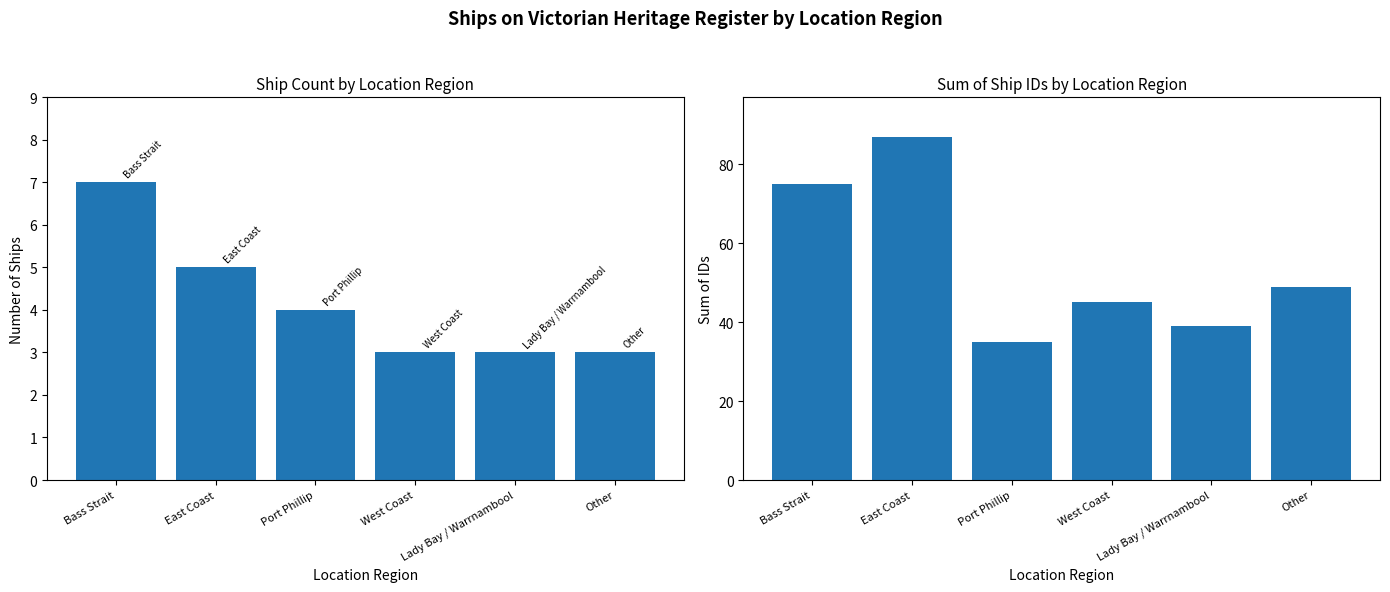

How many series are shown in this chart?

2